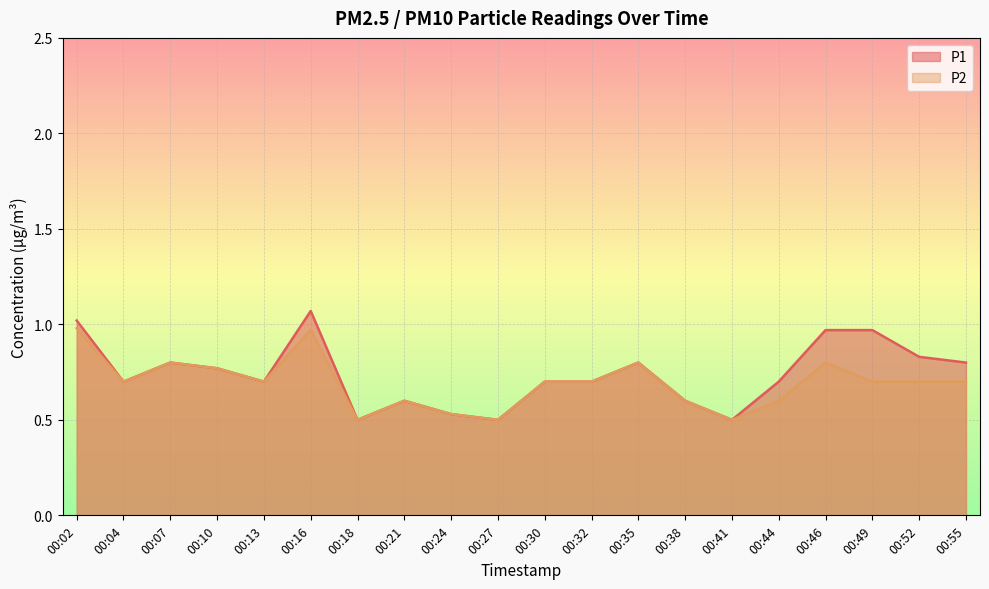

True or false: P1 and P2 intersect in this chart.

False